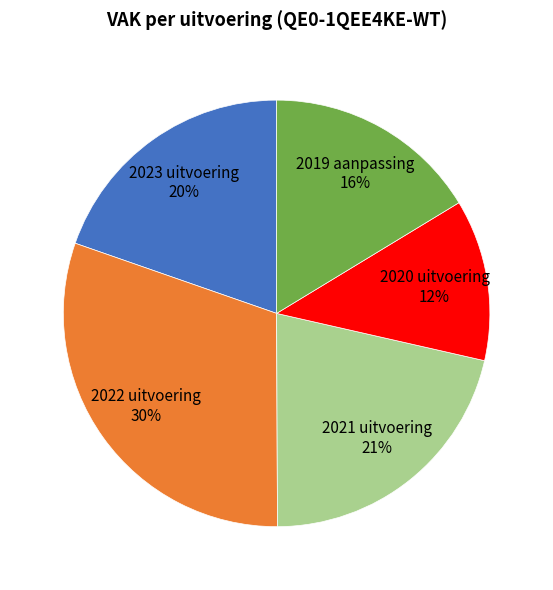

To the nearest percent, what percentage of the pie is 2020 uitvoering?

12%